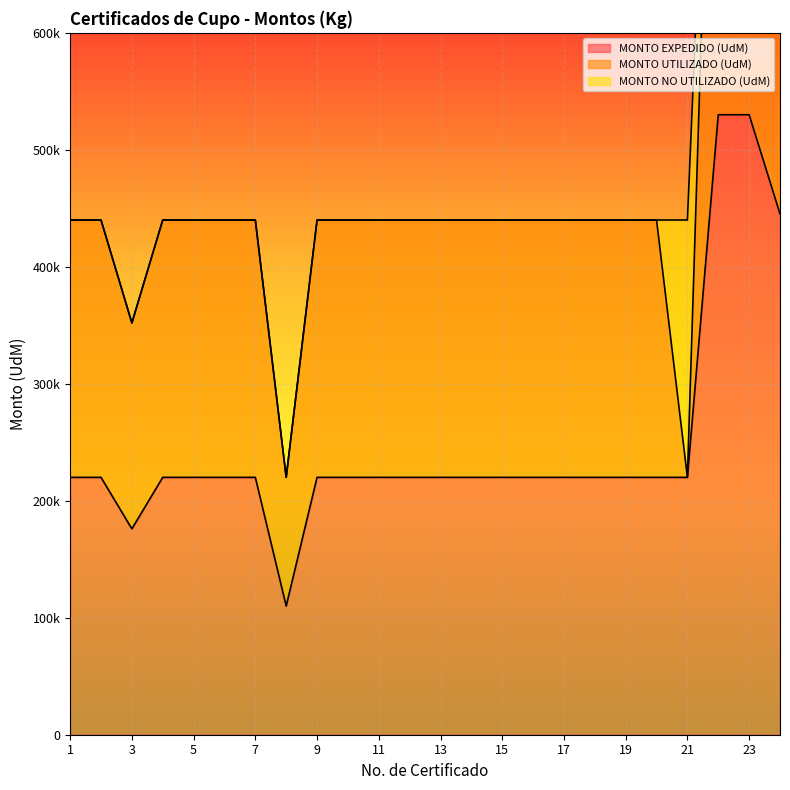

True or false: MONTO EXPEDIDO (UdM) has more than 1 interior local peaks.

False